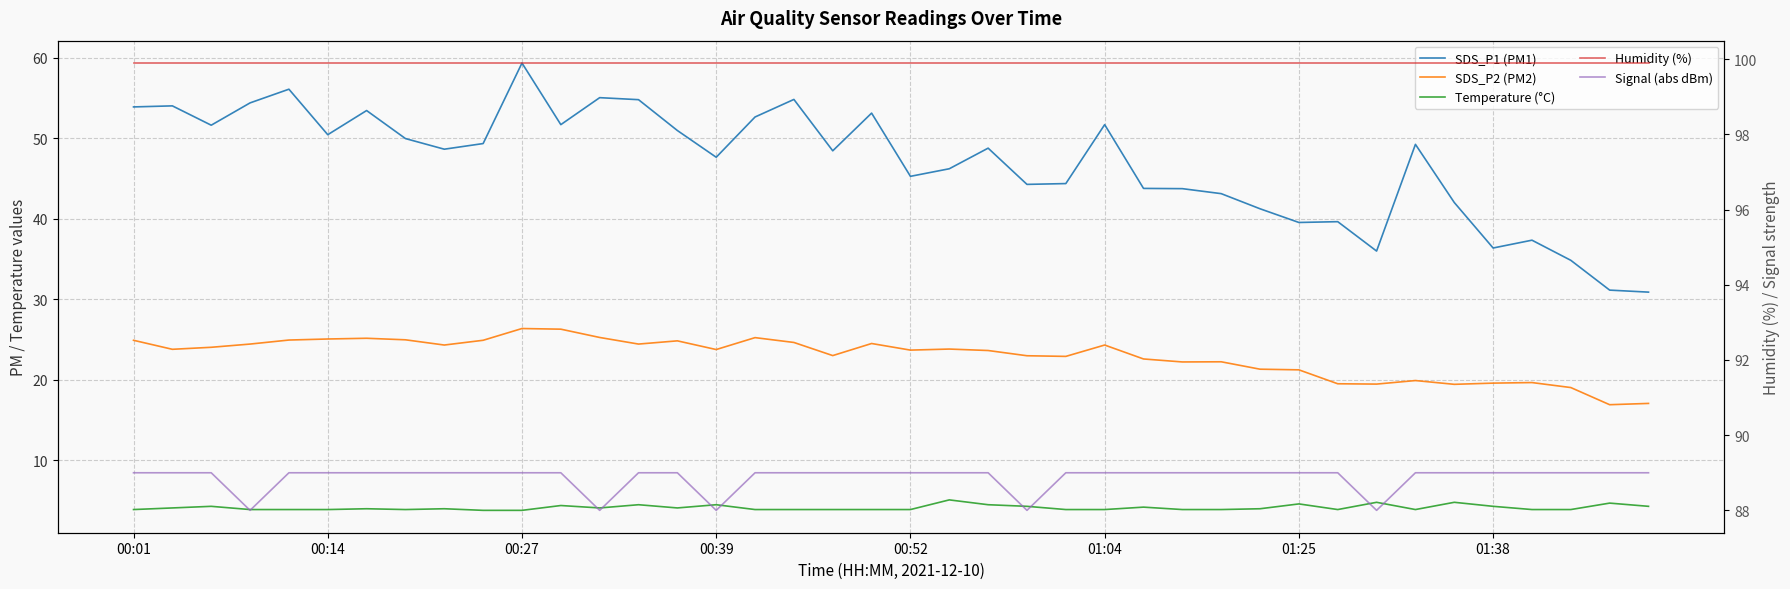

True or false: Humidity (%) and Signal (abs dBm) cross at least once.

False